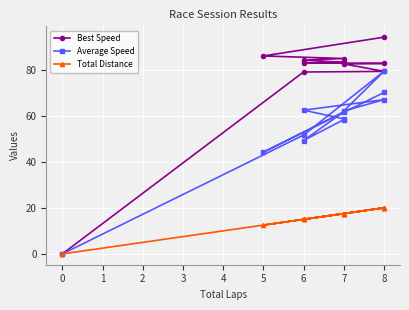

The Best Speed series shows 25.6 at 8. True or false?

False